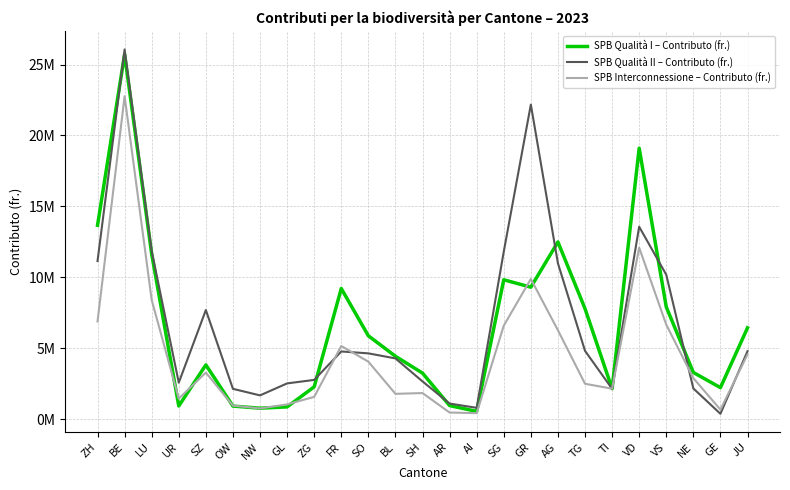

What is the sum of the SPB Qualità II – Contributo (fr.) values at AG and ZH?

22128891.6